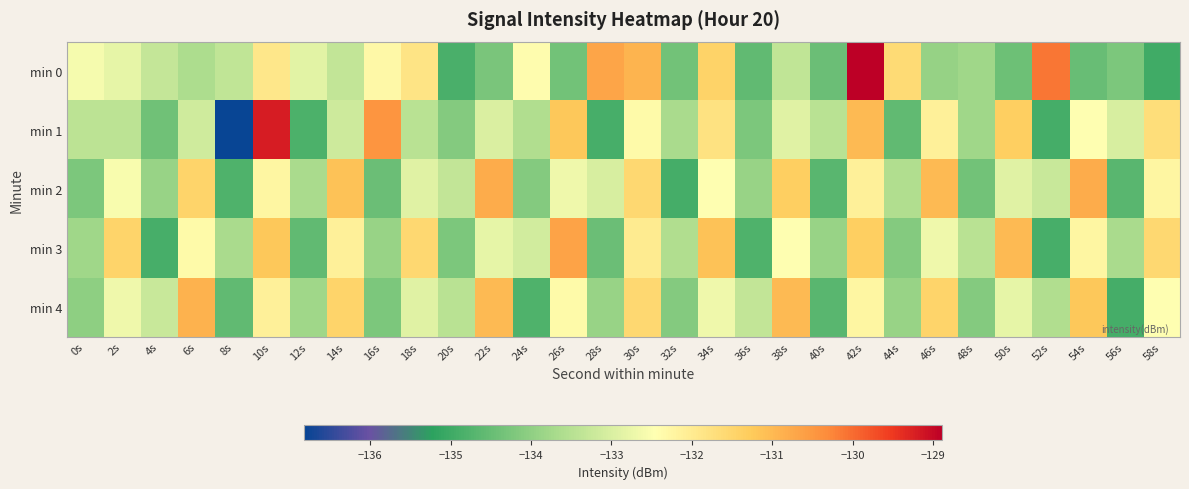

Rank the series at 46s from highest to lowest value.

min 2, min 4, min 1, min 3, min 0